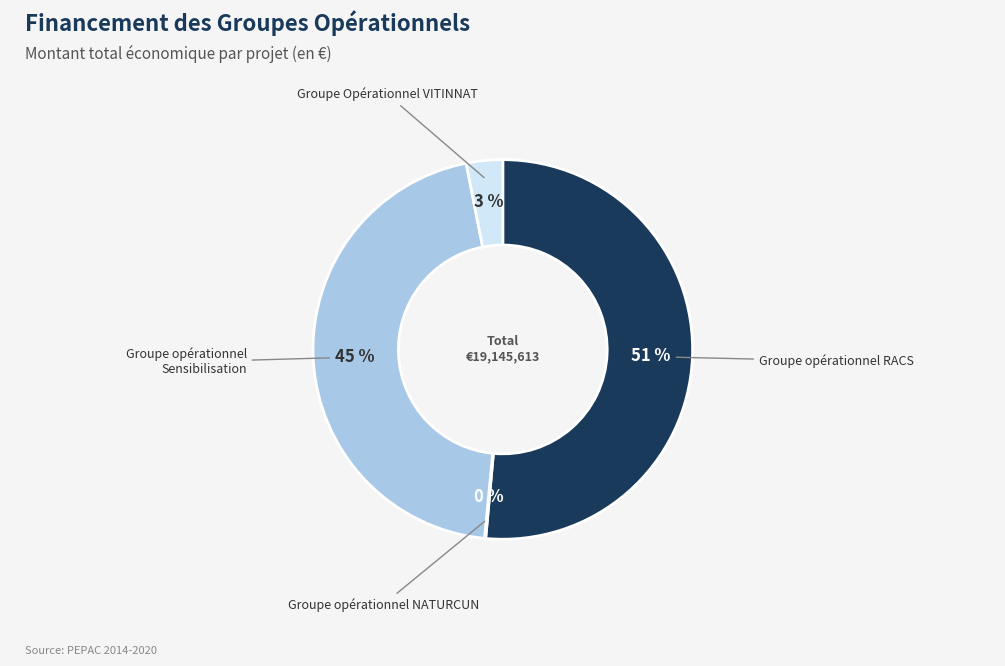

Is there a majority slice in this chart?

Yes